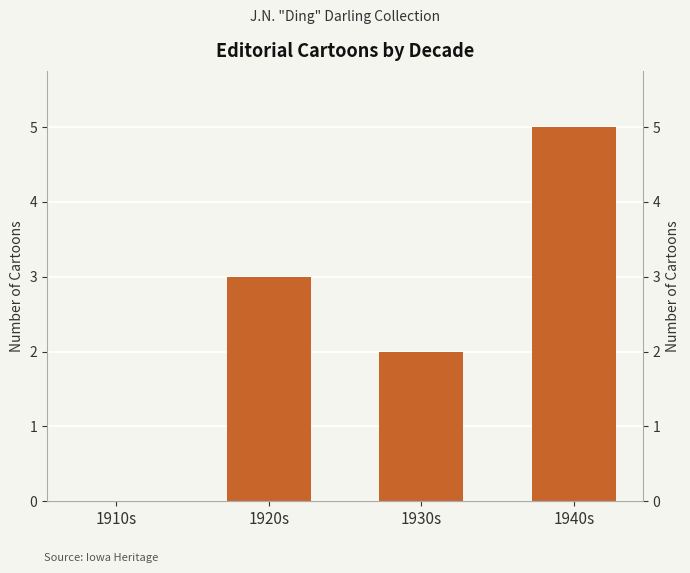

Read the value at 1920s.

3